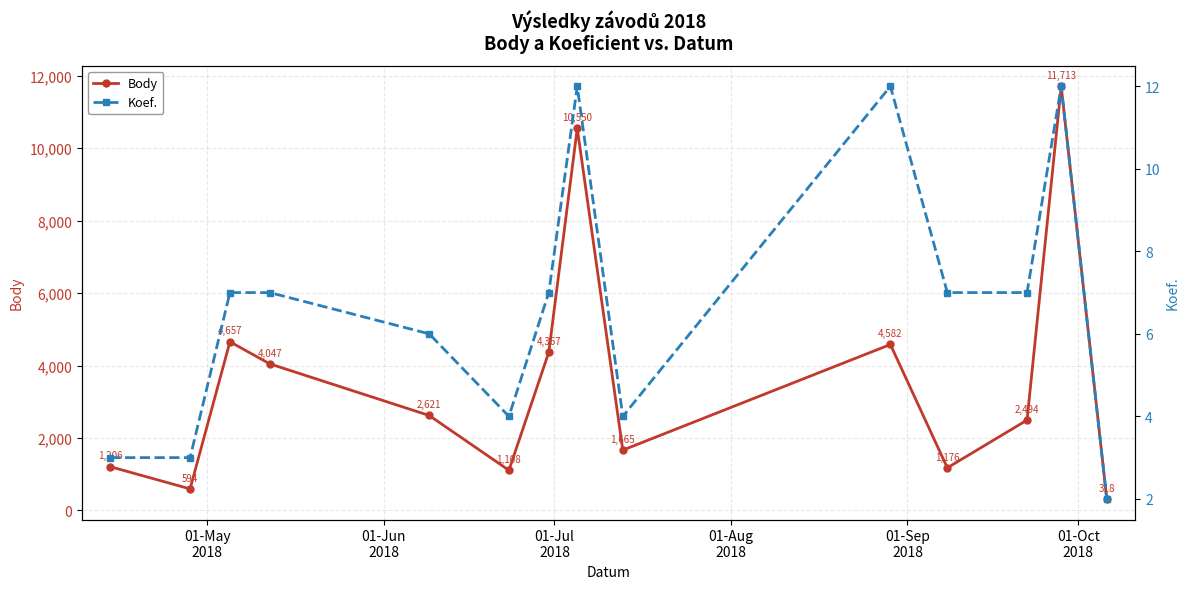

What is the minimum value for Body?

318